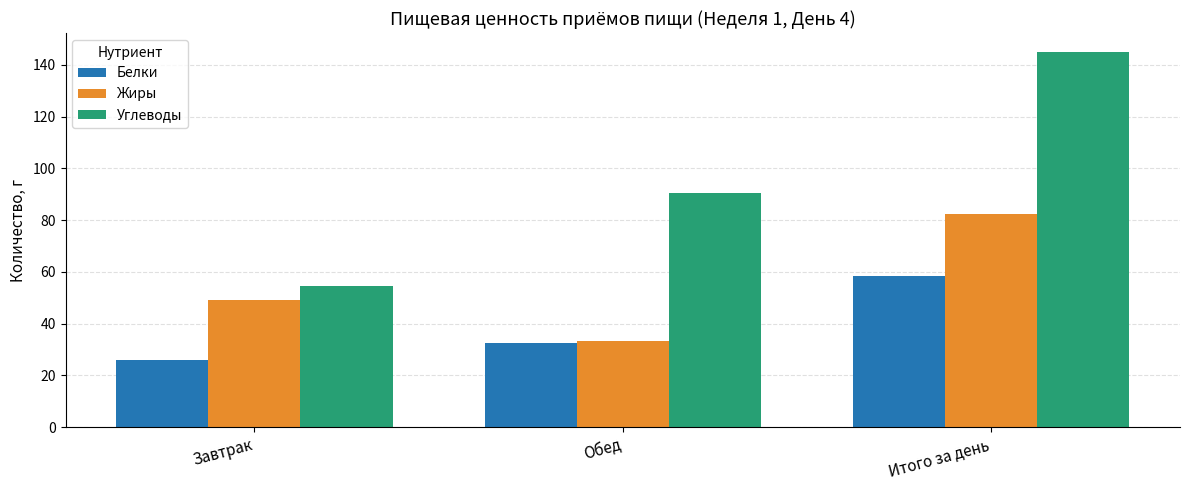

What is the average value of the Жиры series?

54.9